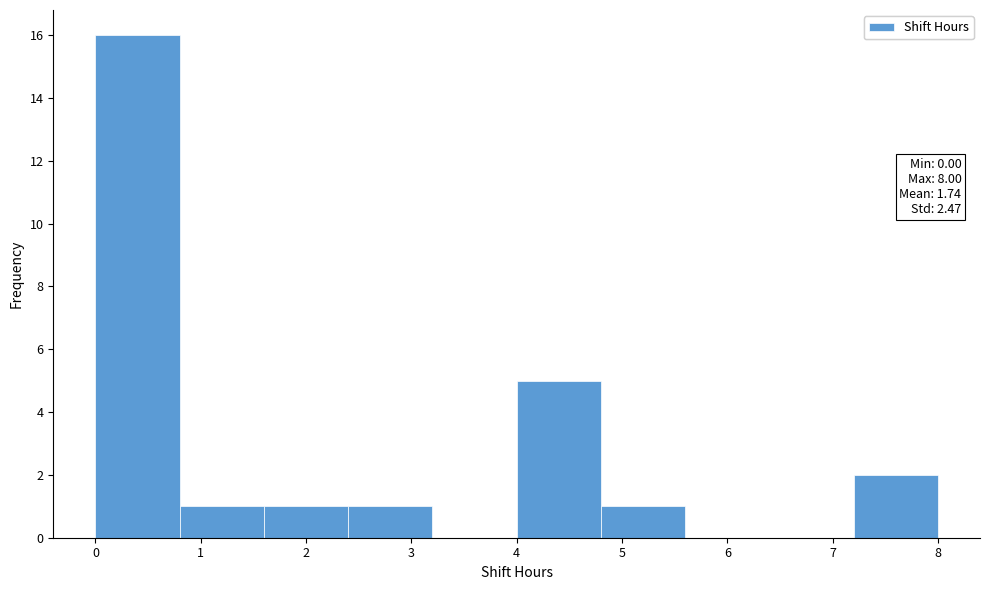

Over which range of the x-axis is the bar tallest?

0.0 to 0.8